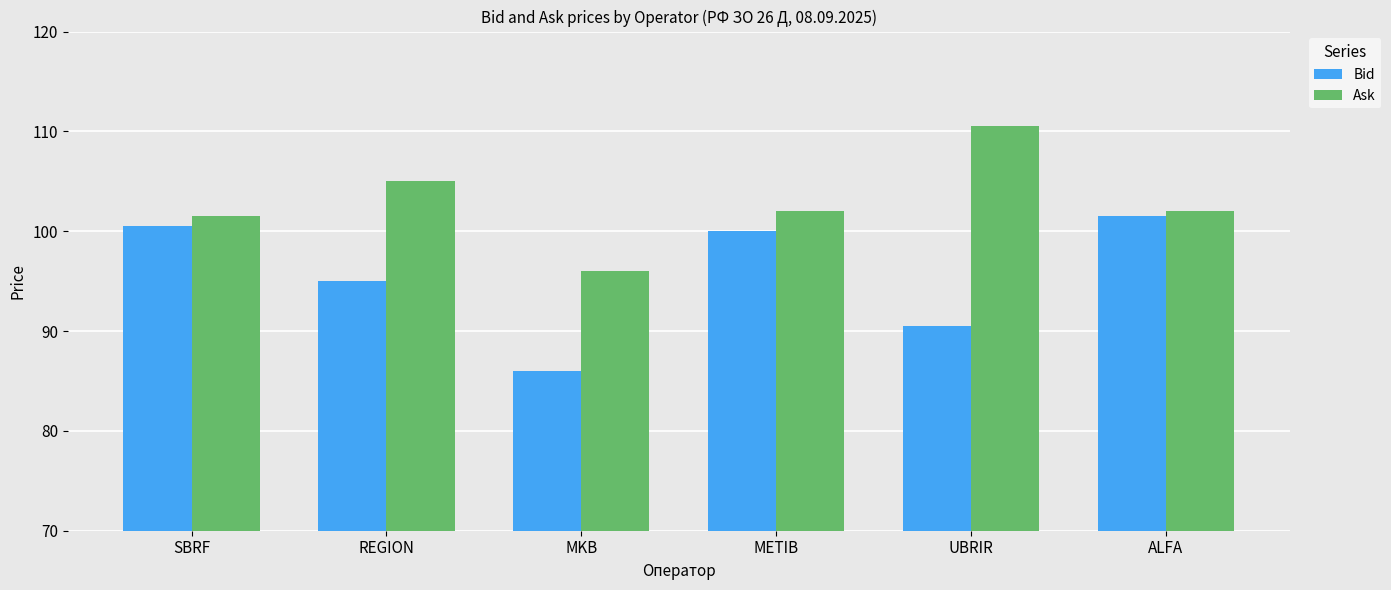

Reading right to left, list all the values displayed in this chart.

Bid: 101.5	90.5	100.0	86.0	95.0	100.5
Ask: 102.0	110.5	102.0	96.0	105.0	101.5